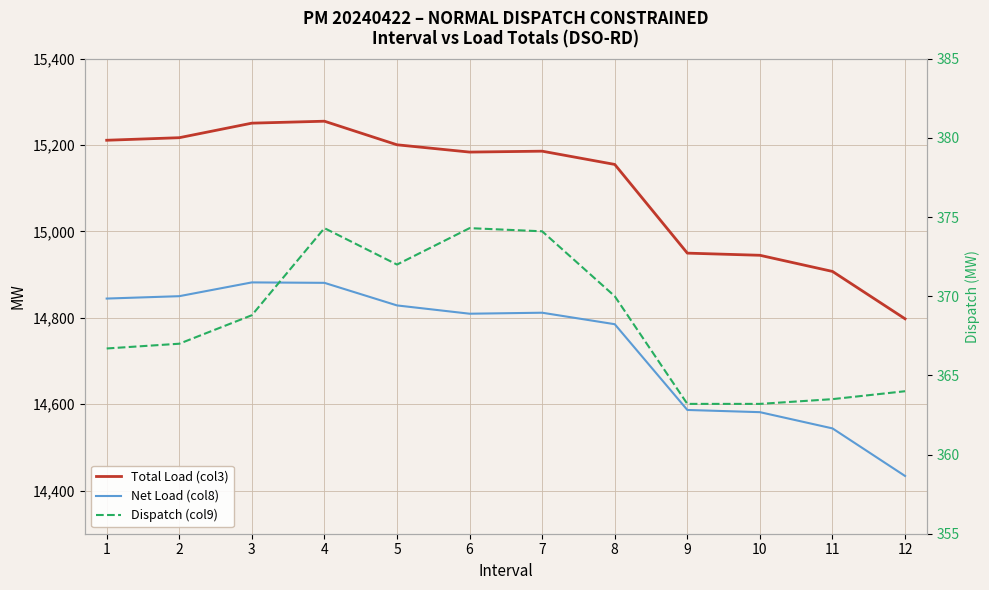

What is the spread (max minus min) of values at 3?

14882.0